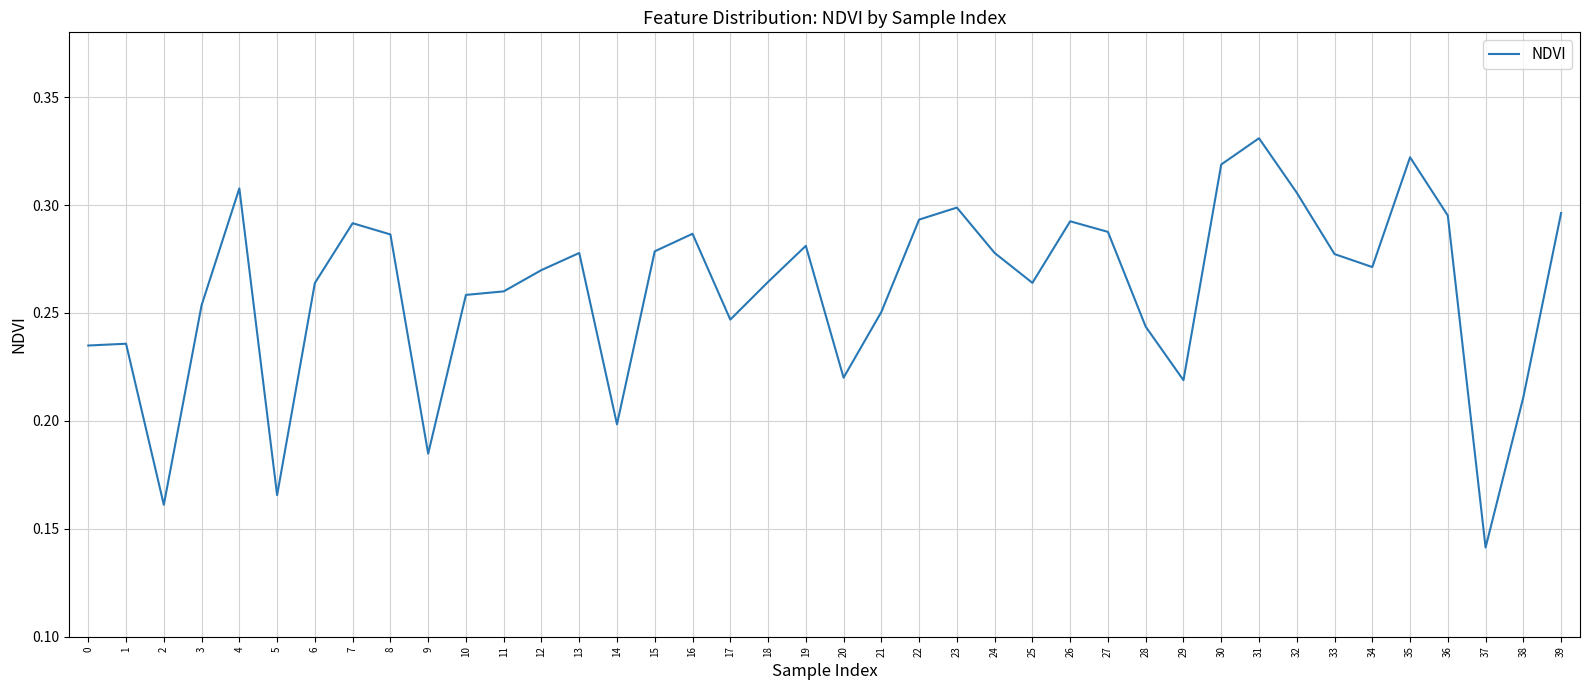

True or false: the data shows 0.3 at 12.

True